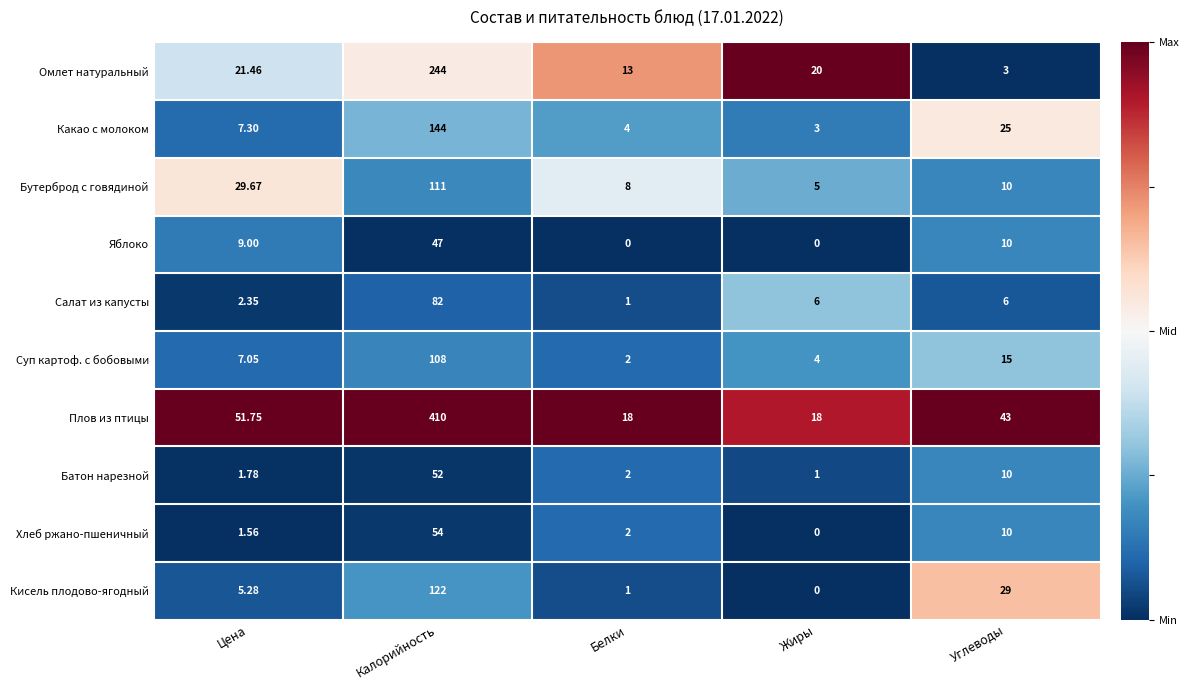

At which category does the chart reach its peak across all series?

Калорийность